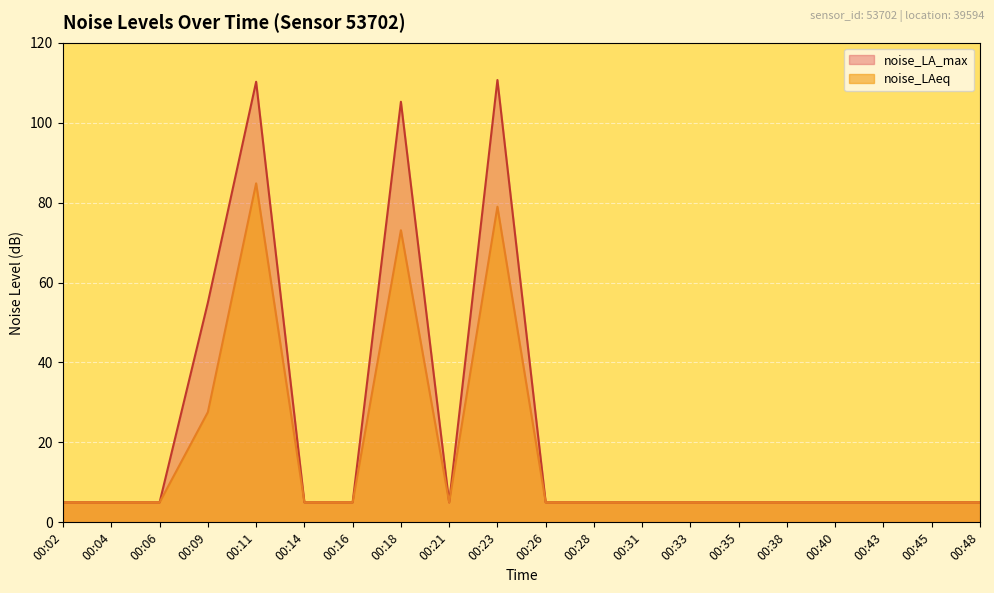

At which label does noise_LA_max reach its minimum?

00:02